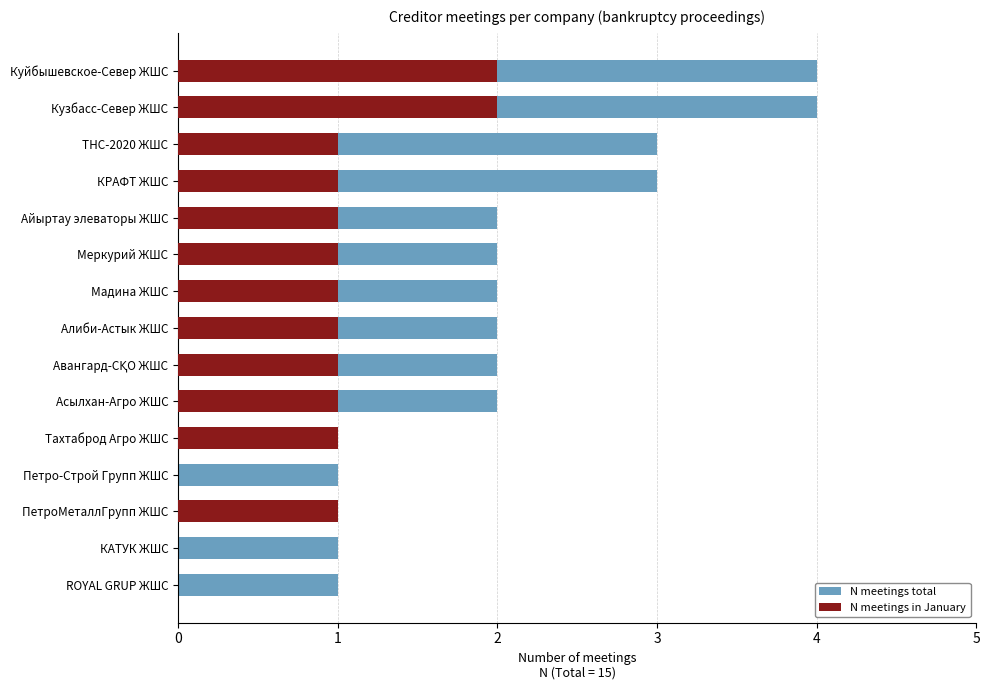

What is the average value of the N meetings in January series?

1